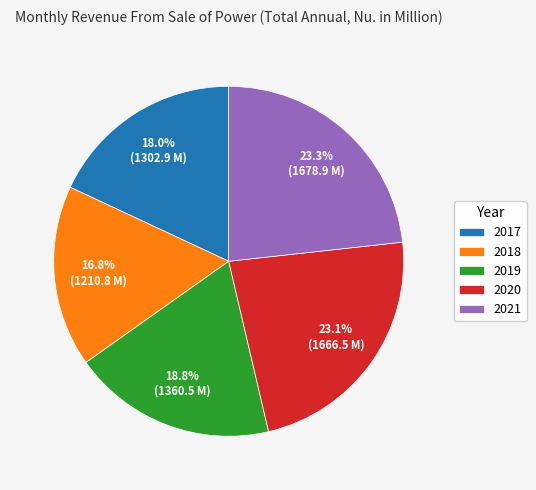

True or false: 2018 accounts for 9% of the total.

False